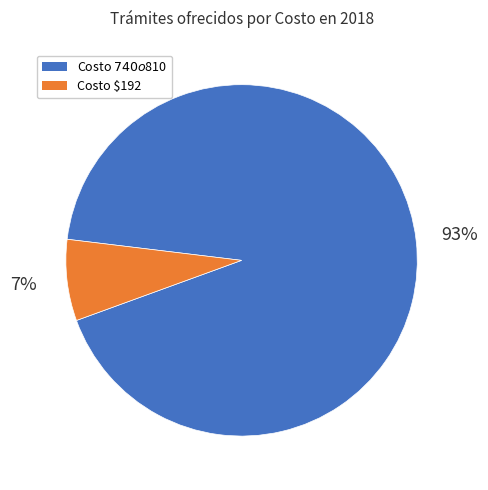

Is it true that Costo $192 is 14% of the pie?

False